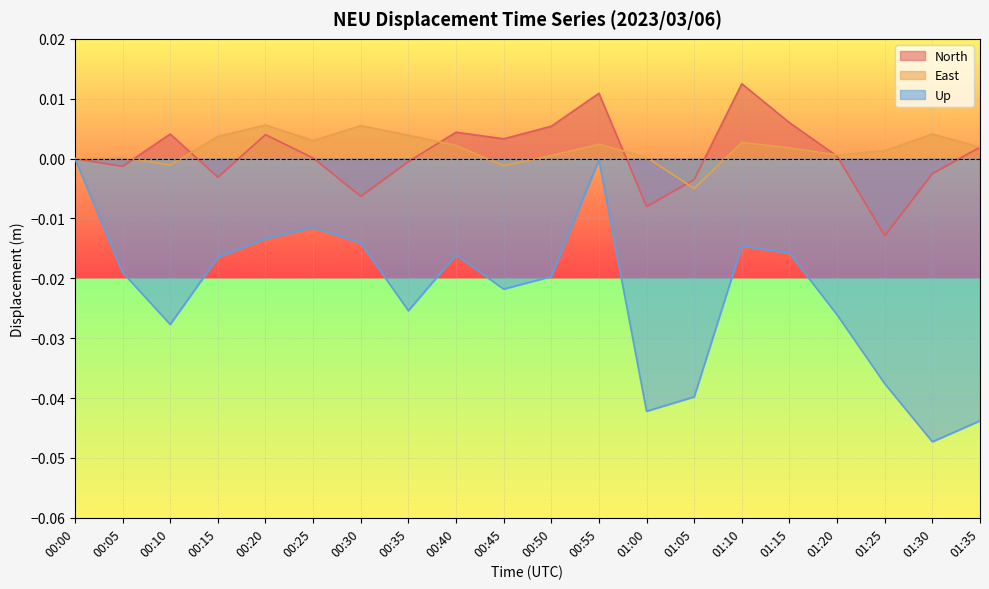

How many interior local valleys does the Up series have?

5